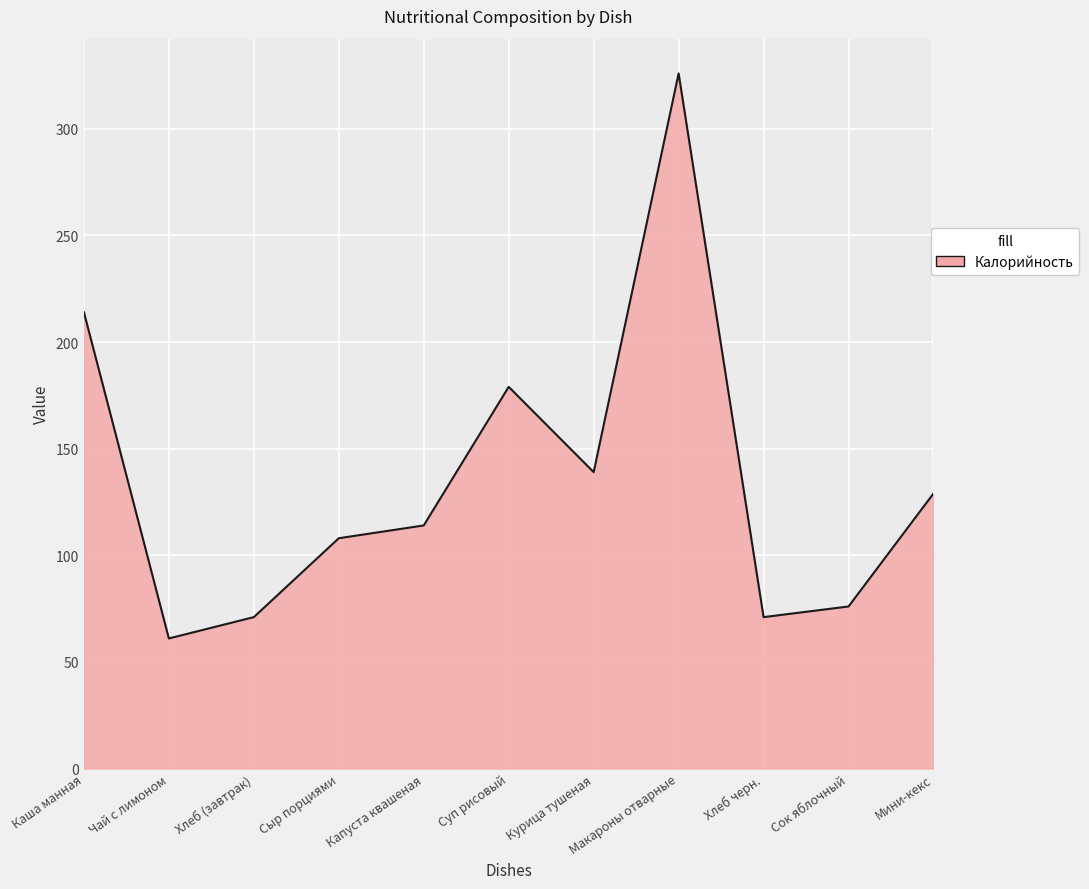

Where is the data nearest to the value 193?

Суп рисовый